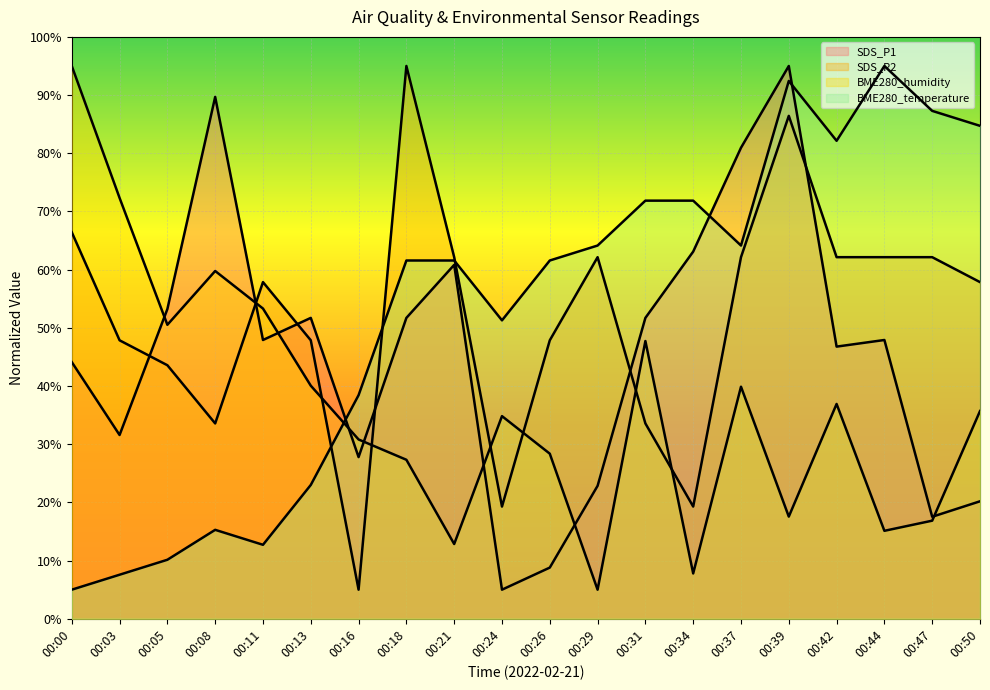

Where is BME280_humidity nearest to the value 50?

00:05